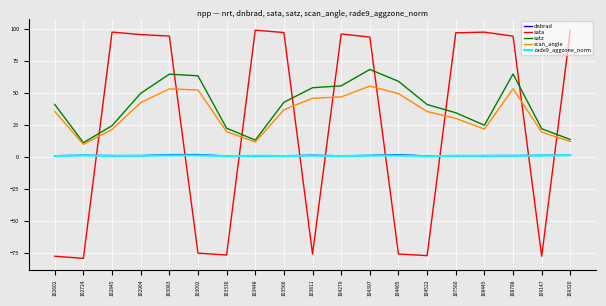

What are all the series names shown in the legend?

dnbrad, sata, satz, scan_angle, rade9_aggzone_norm